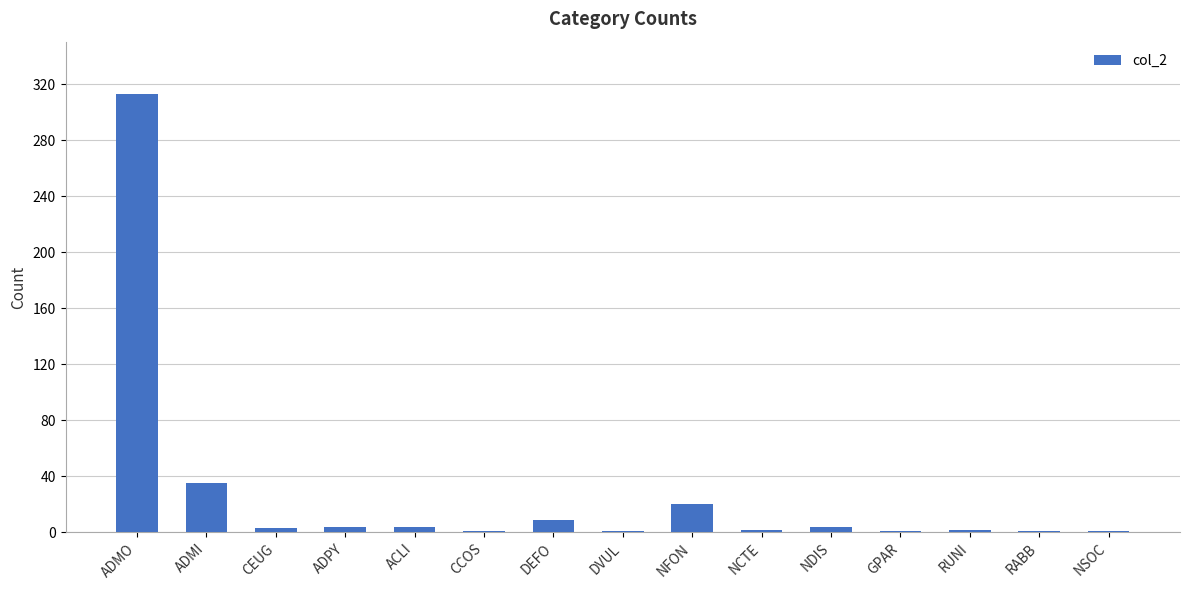

True or false: the data shows 4 at ADPY.

True